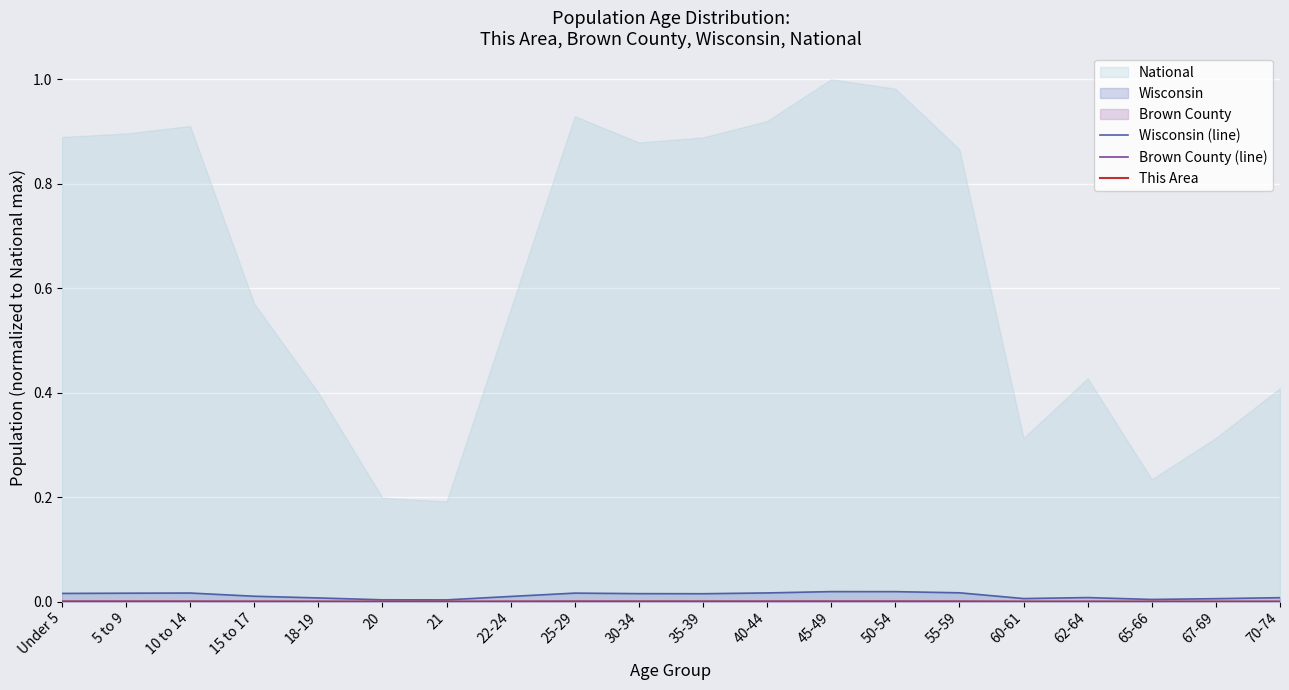

How many Wisconsin (line) values are between 0 and 1?

20